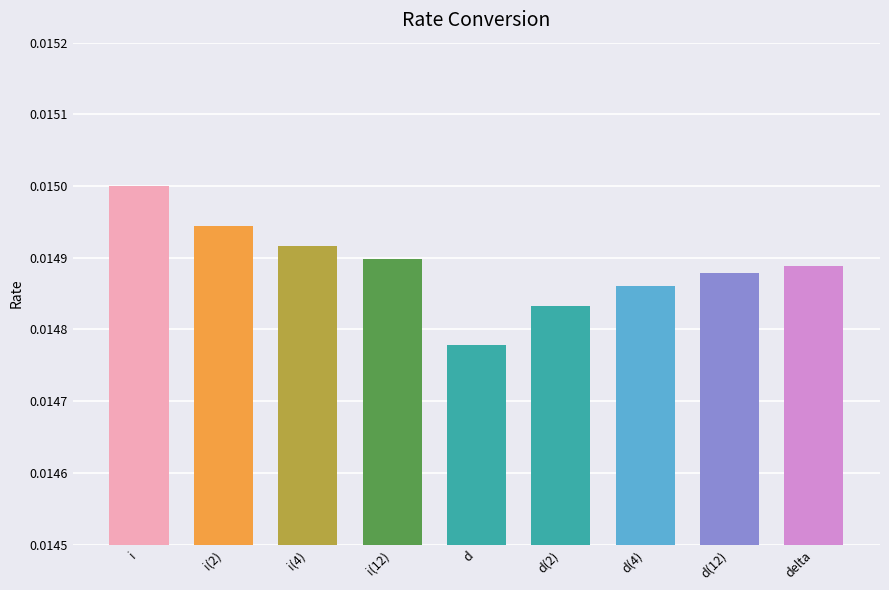

How many values are between 0 and 1?

9